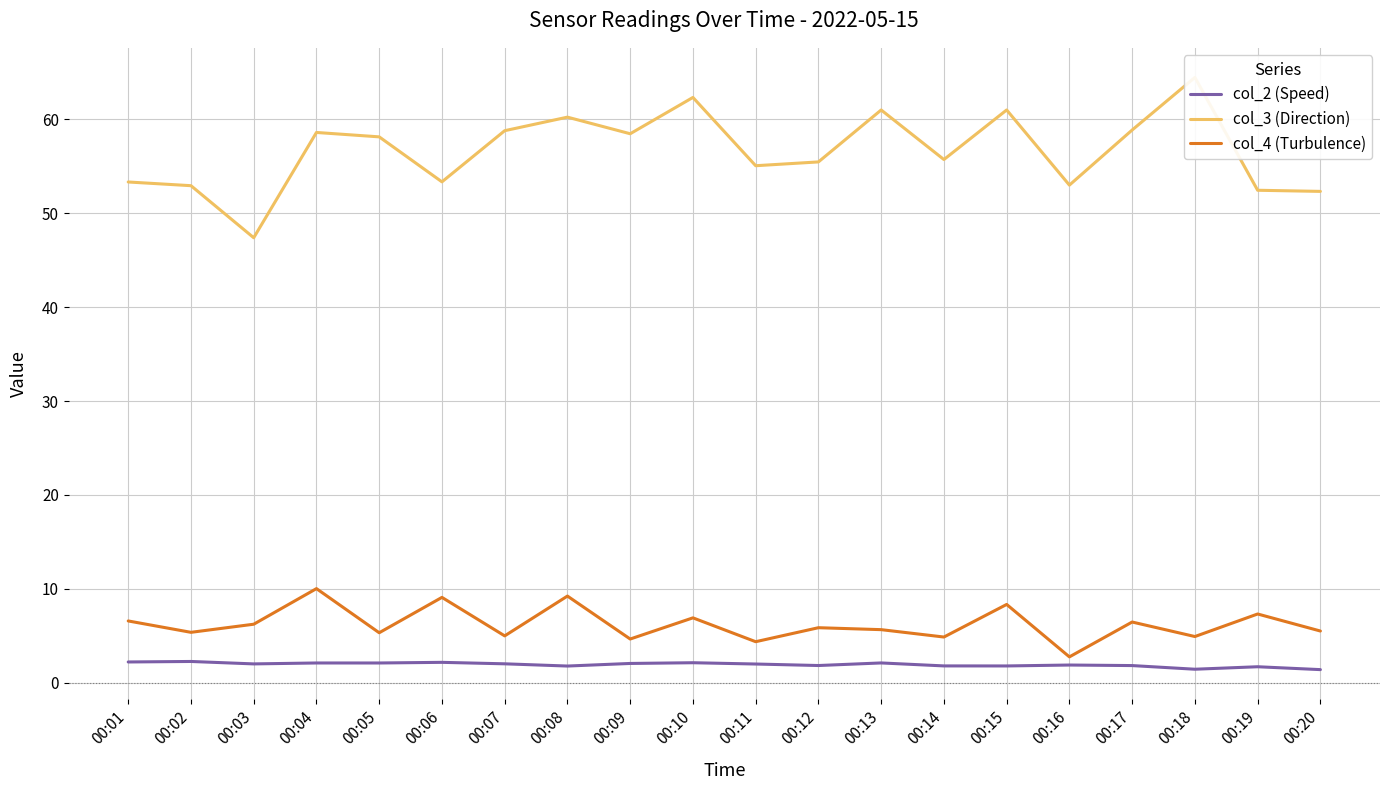

Which category has the lowest value in the col_2 (Speed) series?

00:20